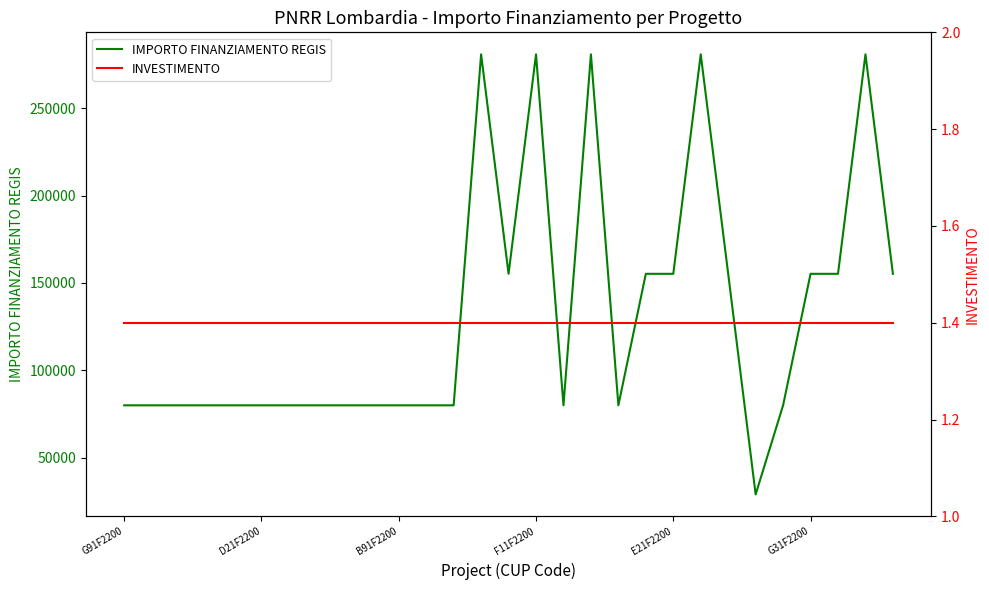

What is the lowest value of the IMPORTO FINANZIAMENTO REGIS series?

28902